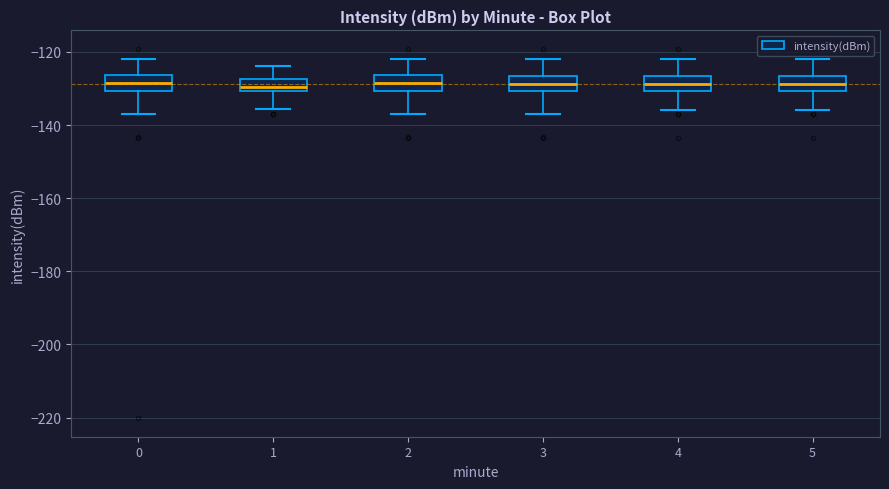

Where does the upper whisker of the box at x = 4 end on the y-axis? The values are not printed on the chart, so give them approximately, as read against the axis.

-122